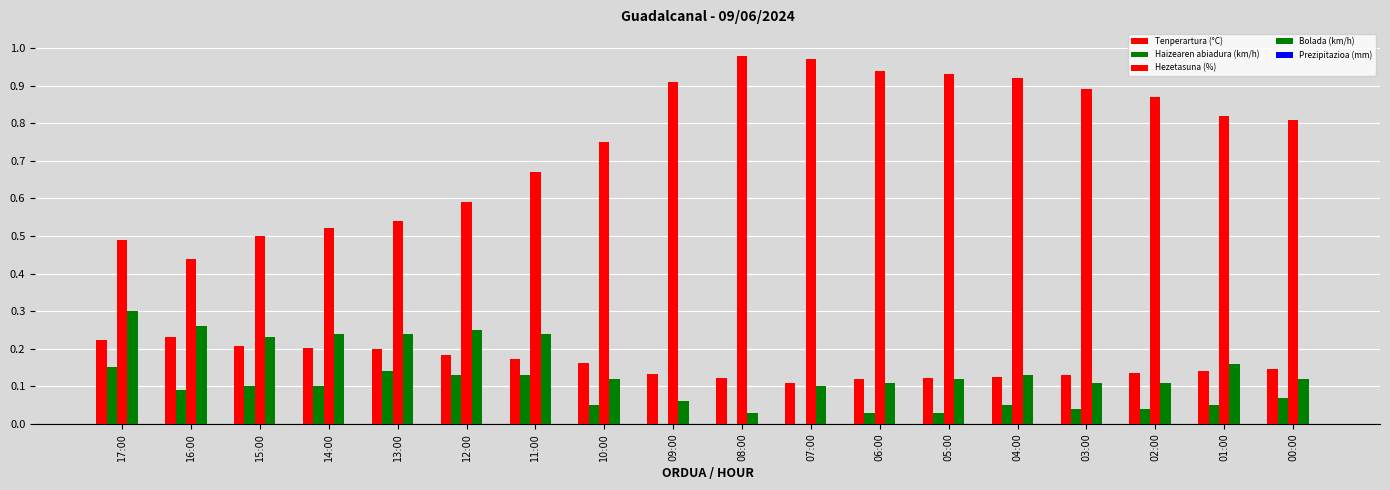

Which series has the widest spread of values?

Hezetasuna (%)